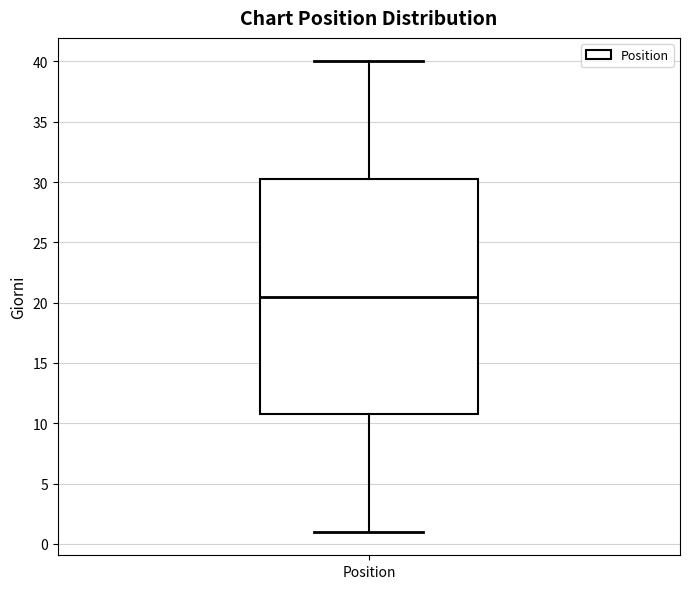

Where does the median line of the box for Position sit on the y-axis? The values are not printed on the chart, so give them approximately, as read against the axis.

20.5